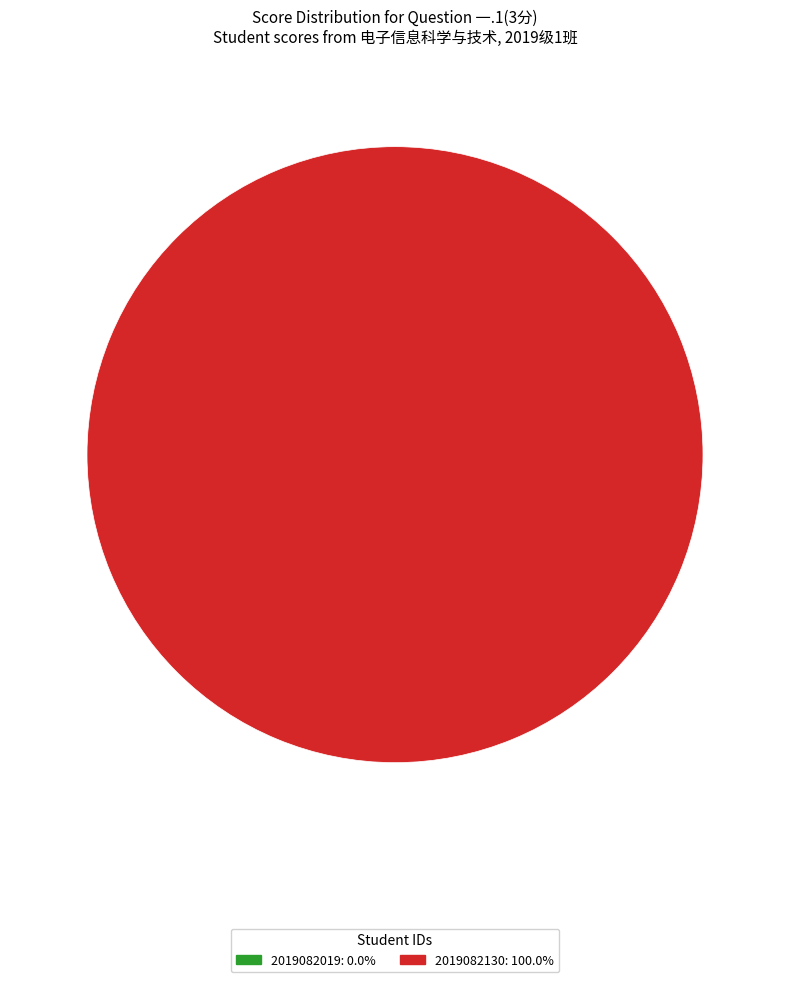

To the nearest percent, what is the average slice percentage?

50%